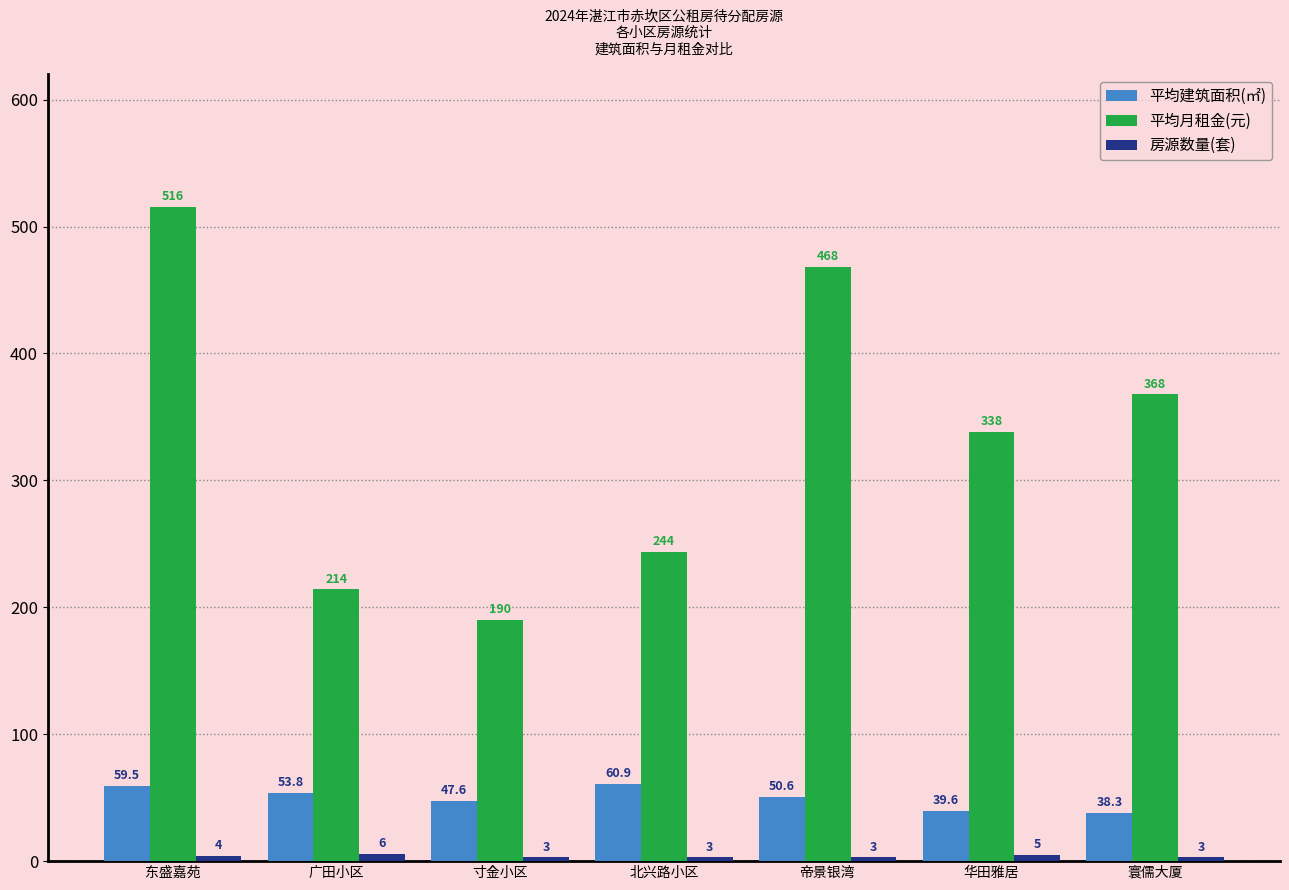

How many groups of bars are there?

7